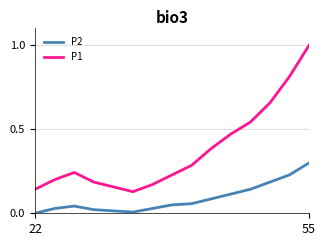

Which series has the widest spread of values?

P1